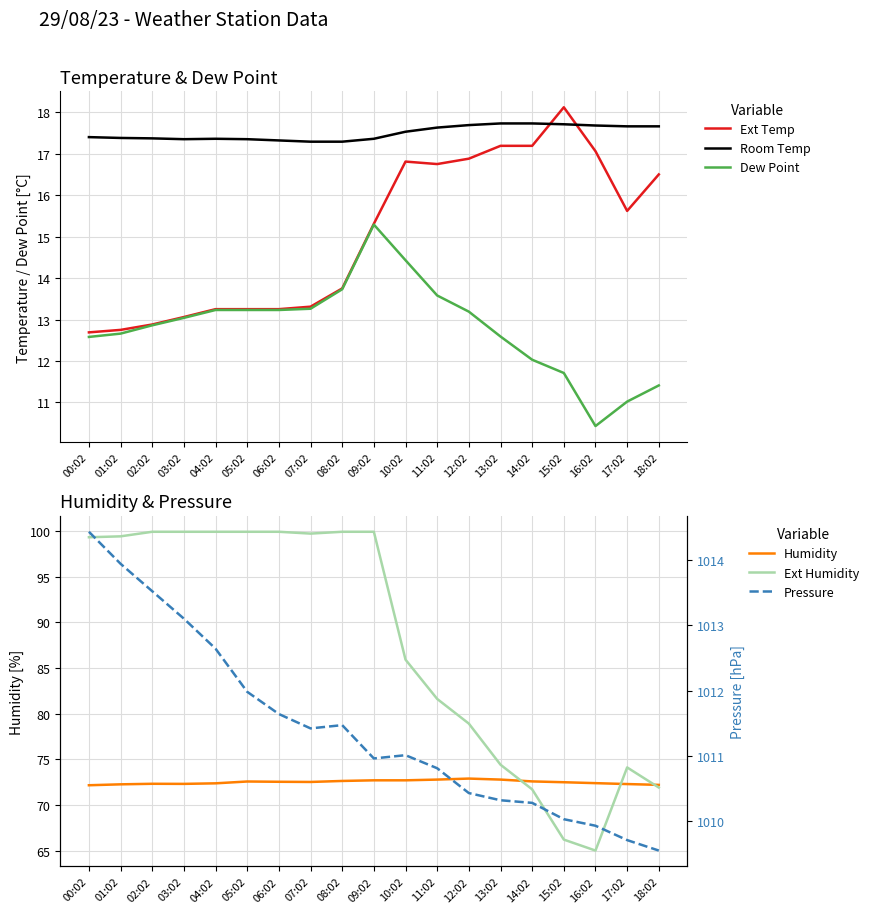

What is the difference between the Ext Humidity values at 01:02 and 00:02?

0.1